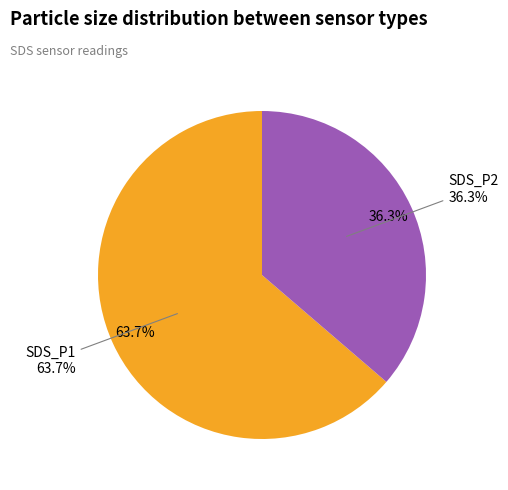

Which series has the widest spread of values?

SDS_P1